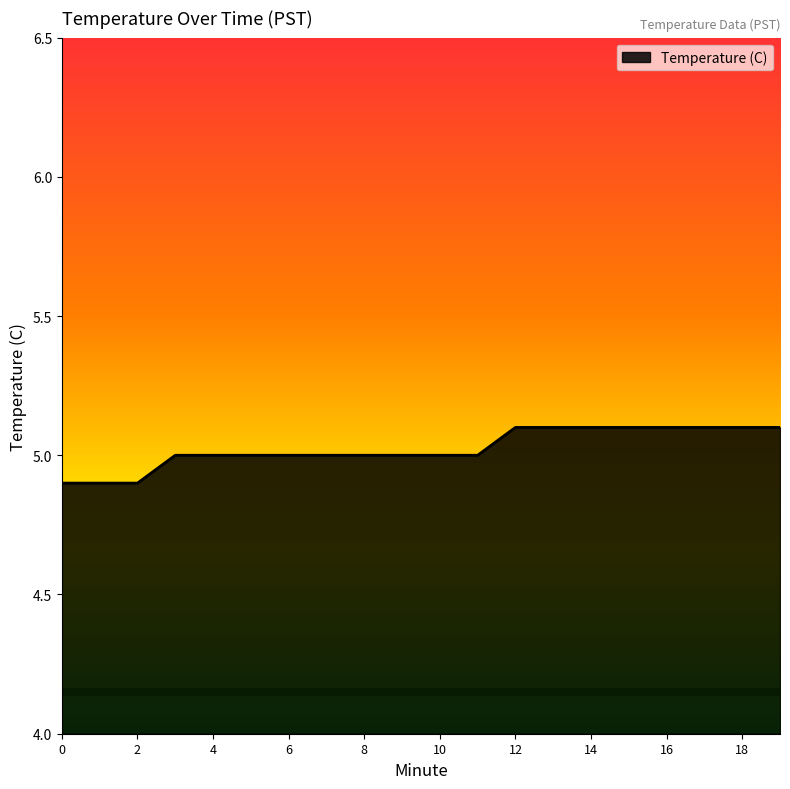

Count the values in the range 5 to 6.

17